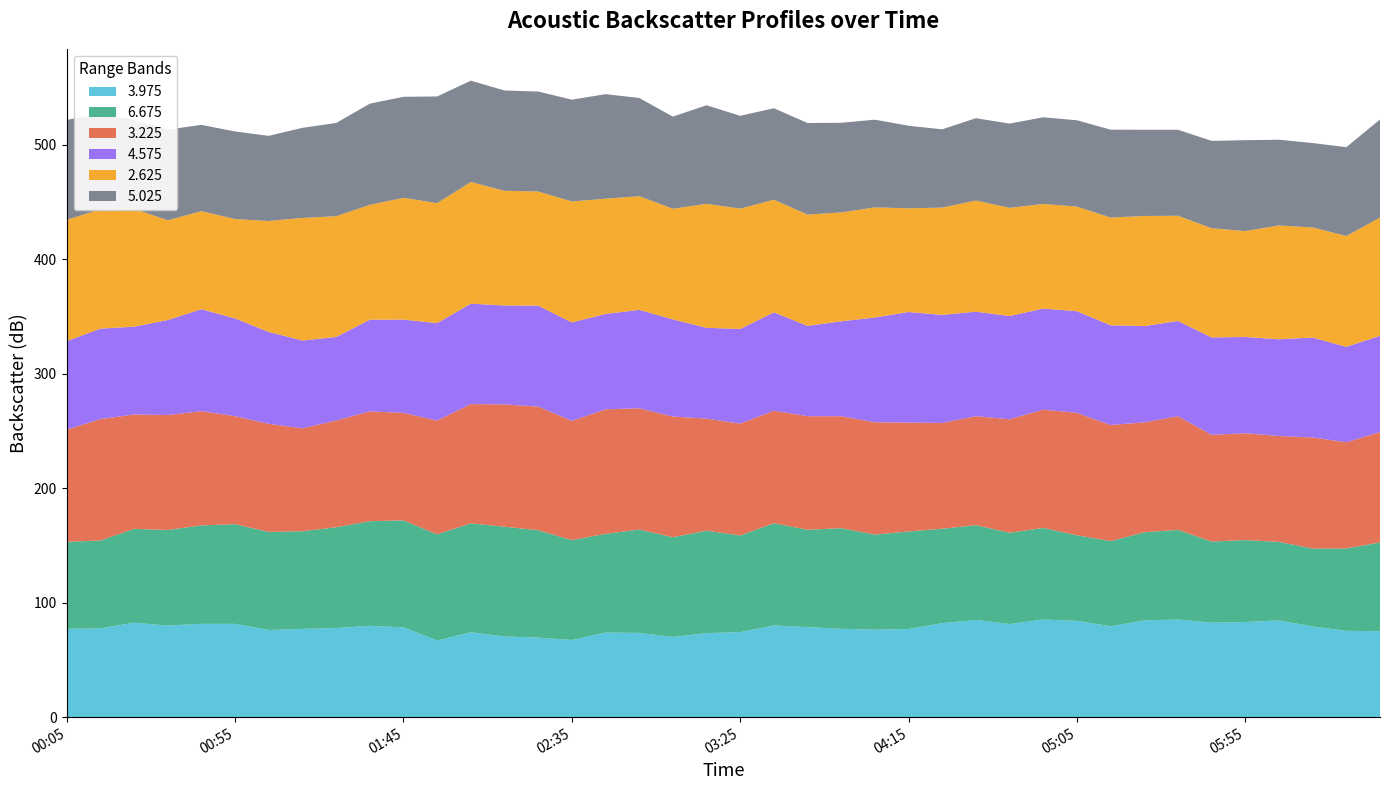

Reading left to right, what are all the values shown in this chart?

3.975: 1997/04/25 00:05=77.1	1997/04/25 00:15=77.6	1997/04/25 00:25=82.5	1997/04/25 00:35=80.0	1997/04/25 00:45=81.5	1997/04/25 00:55=81.5	1997/04/25 01:05=76.1	1997/04/25 01:15=77.1	1997/04/25 01:25=77.8	1997/04/25 01:35=79.8	1997/04/25 01:45=78.4	1997/04/25 01:55=67.0	1997/04/25 02:05=74.1	1997/04/25 02:15=70.5	1997/04/25 02:25=69.5	1997/04/25 02:35=67.4	1997/04/25 02:45=73.9	1997/04/25 02:55=73.6	1997/04/25 03:05=70.0	1997/04/25 03:15=73.4	1997/04/25 03:25=74.3	1997/04/25 03:35=80.1	1997/04/25 03:45=78.6	1997/04/25 03:55=77.2	1997/04/25 04:05=76.4	1997/04/25 04:15=77.0	1997/04/25 04:25=82.1	1997/04/25 04:35=84.9	1997/04/25 04:45=81.3	1997/04/25 04:55=85.3	1997/04/25 05:05=84.1	1997/04/25 05:15=79.4	1997/04/25 05:25=84.5	1997/04/25 05:35=85.3	1997/04/25 05:45=82.5	1997/04/25 05:55=83.1	1997/04/25 06:05=84.5	1997/04/25 06:15=79.2	1997/04/25 06:25=75.4	1997/04/25 06:35=75.1
6.675: 1997/04/25 00:05=76.1	1997/04/25 00:15=76.7	1997/04/25 00:25=82.0	1997/04/25 00:35=83.5	1997/04/25 00:45=86.0	1997/04/25 00:55=87.1	1997/04/25 01:05=85.7	1997/04/25 01:15=85.3	1997/04/25 01:25=88.1	1997/04/25 01:35=91.4	1997/04/25 01:45=93.5	1997/04/25 01:55=92.7	1997/04/25 02:05=95.2	1997/04/25 02:15=95.9	1997/04/25 02:25=93.8	1997/04/25 02:35=87.3	1997/04/25 02:45=86.2	1997/04/25 02:55=90.3	1997/04/25 03:05=87.2	1997/04/25 03:15=89.5	1997/04/25 03:25=84.4	1997/04/25 03:35=89.3	1997/04/25 03:45=85.1	1997/04/25 03:55=87.9	1997/04/25 04:05=83.1	1997/04/25 04:15=85.2	1997/04/25 04:25=82.5	1997/04/25 04:35=82.8	1997/04/25 04:45=79.8	1997/04/25 04:55=80.0	1997/04/25 05:05=74.8	1997/04/25 05:15=74.4	1997/04/25 05:25=77.0	1997/04/25 05:35=78.3	1997/04/25 05:45=70.9	1997/04/25 05:55=71.6	1997/04/25 06:05=68.6	1997/04/25 06:15=68.1	1997/04/25 06:25=72.0	1997/04/25 06:35=77.5
3.225: 1997/04/25 00:05=97.9	1997/04/25 00:15=106.1	1997/04/25 00:25=99.9	1997/04/25 00:35=100.4	1997/04/25 00:45=99.8	1997/04/25 00:55=94.3	1997/04/25 01:05=94.4	1997/04/25 01:15=89.9	1997/04/25 01:25=93.2	1997/04/25 01:35=95.9	1997/04/25 01:45=93.9	1997/04/25 01:55=99.4	1997/04/25 02:05=104.2	1997/04/25 02:15=106.8	1997/04/25 02:25=108.0	1997/04/25 02:35=104.1	1997/04/25 02:45=108.8	1997/04/25 02:55=105.9	1997/04/25 03:05=105.4	1997/04/25 03:15=97.9	1997/04/25 03:25=97.7	1997/04/25 03:35=98.3	1997/04/25 03:45=99.2	1997/04/25 03:55=97.8	1997/04/25 04:05=98.1	1997/04/25 04:15=95.1	1997/04/25 04:25=92.4	1997/04/25 04:35=95.2	1997/04/25 04:45=99.1	1997/04/25 04:55=103.3	1997/04/25 05:05=106.9	1997/04/25 05:15=101.4	1997/04/25 05:25=96.0	1997/04/25 05:35=99.3	1997/04/25 05:45=93.2	1997/04/25 05:55=93.3	1997/04/25 06:05=92.5	1997/04/25 06:15=97.0	1997/04/25 06:25=92.7	1997/04/25 06:35=96.4
4.575: 1997/04/25 00:05=77.4	1997/04/25 00:15=79.0	1997/04/25 00:25=76.7	1997/04/25 00:35=83.0	1997/04/25 00:45=89.1	1997/04/25 00:55=85.4	1997/04/25 01:05=80.3	1997/04/25 01:15=76.7	1997/04/25 01:25=73.0	1997/04/25 01:35=80.1	1997/04/25 01:45=81.5	1997/04/25 01:55=85.1	1997/04/25 02:05=87.7	1997/04/25 02:15=86.4	1997/04/25 02:25=88.2	1997/04/25 02:35=86.0	1997/04/25 02:45=83.3	1997/04/25 02:55=86.0	1997/04/25 03:05=84.9	1997/04/25 03:15=79.3	1997/04/25 03:25=82.7	1997/04/25 03:35=85.9	1997/04/25 03:45=78.9	1997/04/25 03:55=82.9	1997/04/25 04:05=91.5	1997/04/25 04:15=96.6	1997/04/25 04:25=94.4	1997/04/25 04:35=91.3	1997/04/25 04:45=90.2	1997/04/25 04:55=88.3	1997/04/25 05:05=88.8	1997/04/25 05:15=87.1	1997/04/25 05:25=84.1	1997/04/25 05:35=83.2	1997/04/25 05:45=85.1	1997/04/25 05:55=84.1	1997/04/25 06:05=84.5	1997/04/25 06:15=87.3	1997/04/25 06:25=83.4	1997/04/25 06:35=84.1
2.625: 1997/04/25 00:05=106.0	1997/04/25 00:15=104.2	1997/04/25 00:25=103.0	1997/04/25 00:35=87.1	1997/04/25 00:45=85.6	1997/04/25 00:55=86.8	1997/04/25 01:05=96.9	1997/04/25 01:15=107.1	1997/04/25 01:25=105.5	1997/04/25 01:35=100.3	1997/04/25 01:45=106.4	1997/04/25 01:55=104.8	1997/04/25 02:05=106.3	1997/04/25 02:15=100.2	1997/04/25 02:25=99.7	1997/04/25 02:35=105.7	1997/04/25 02:45=100.7	1997/04/25 02:55=99.3	1997/04/25 03:05=96.6	1997/04/25 03:15=108.3	1997/04/25 03:25=105.1	1997/04/25 03:35=98.4	1997/04/25 03:45=97.2	1997/04/25 03:55=95.1	1997/04/25 04:05=96.2	1997/04/25 04:15=90.6	1997/04/25 04:25=93.7	1997/04/25 04:35=97.1	1997/04/25 04:45=94.5	1997/04/25 04:55=91.4	1997/04/25 05:05=91.4	1997/04/25 05:15=94.1	1997/04/25 05:25=96.2	1997/04/25 05:35=91.9	1997/04/25 05:45=95.4	1997/04/25 05:55=92.5	1997/04/25 06:05=99.4	1997/04/25 06:15=96.2	1997/04/25 06:25=96.8	1997/04/25 06:35=103.3
5.025: 1997/04/25 00:05=87.3	1997/04/25 00:15=83.1	1997/04/25 00:25=77.7	1997/04/25 00:35=79.2	1997/04/25 00:45=75.4	1997/04/25 00:55=76.5	1997/04/25 01:05=74.4	1997/04/25 01:15=78.7	1997/04/25 01:25=81.4	1997/04/25 01:35=88.4	1997/04/25 01:45=88.2	1997/04/25 01:55=93.2	1997/04/25 02:05=88.5	1997/04/25 02:15=87.6	1997/04/25 02:25=87.3	1997/04/25 02:35=88.9	1997/04/25 02:45=91.3	1997/04/25 02:55=85.8	1997/04/25 03:05=80.5	1997/04/25 03:15=86.1	1997/04/25 03:25=81.1	1997/04/25 03:35=79.9	1997/04/25 03:45=80.0	1997/04/25 03:55=78.3	1997/04/25 04:05=76.6	1997/04/25 04:15=72.1	1997/04/25 04:25=68.4	1997/04/25 04:35=71.9	1997/04/25 04:45=73.6	1997/04/25 04:55=75.7	1997/04/25 05:05=75.4	1997/04/25 05:15=76.8	1997/04/25 05:25=75.3	1997/04/25 05:35=75.1	1997/04/25 05:45=76.3	1997/04/25 05:55=79.4	1997/04/25 06:05=74.9	1997/04/25 06:15=73.7	1997/04/25 06:25=77.6	1997/04/25 06:35=85.7